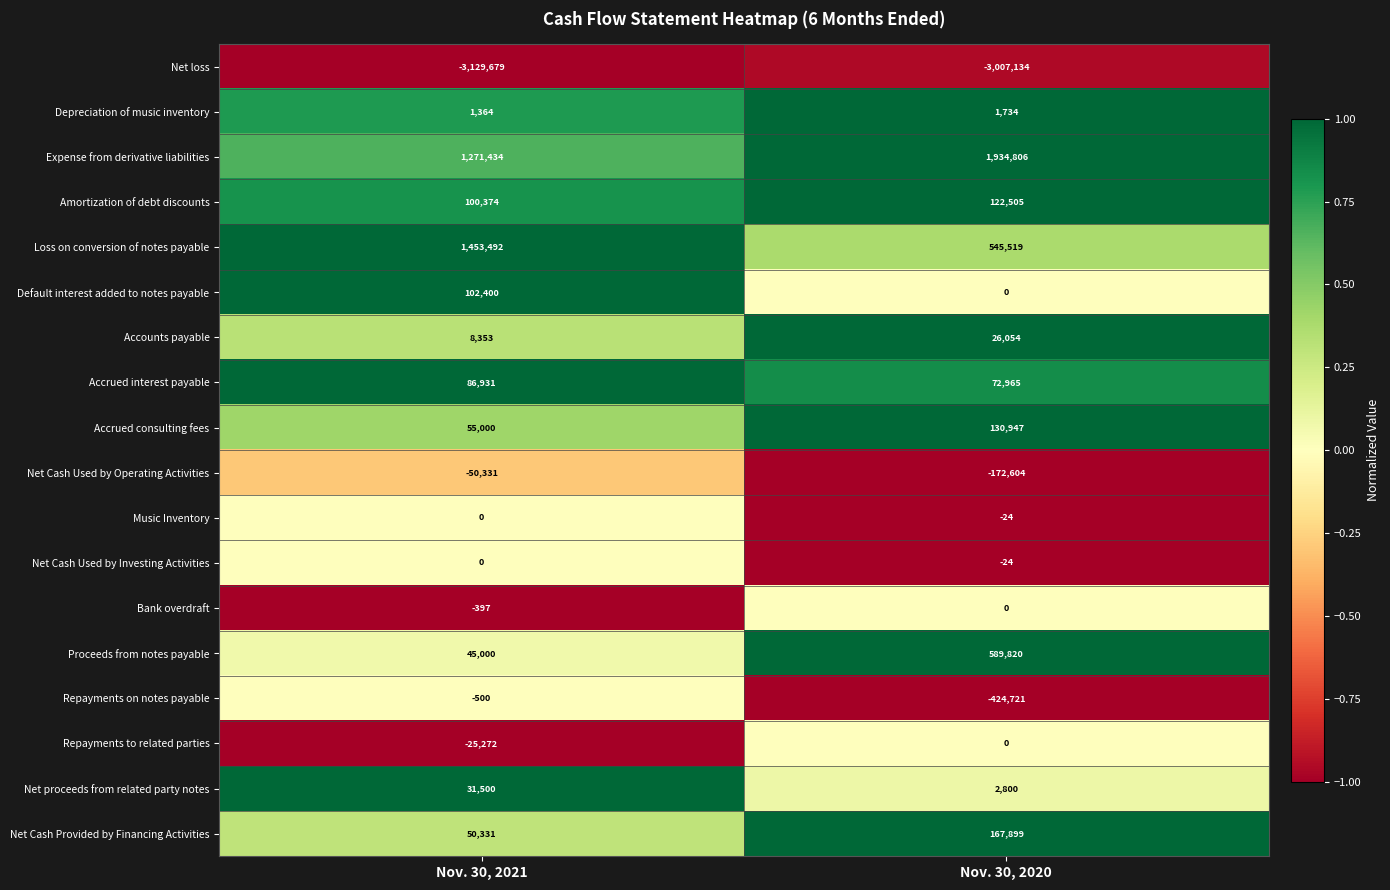

Rank the categories by Repayments on notes payable value from highest to lowest.

Nov. 30, 2021, Nov. 30, 2020